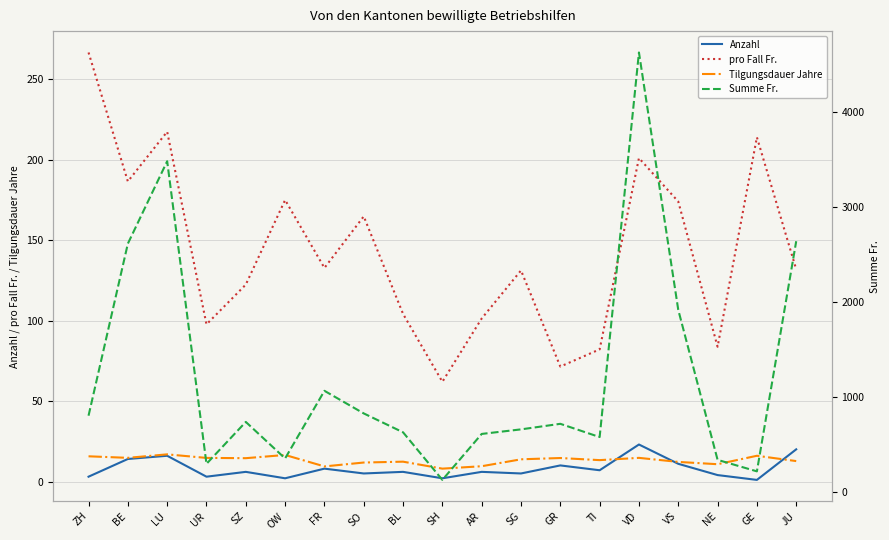

In pro Fall Fr., how many points are higher than both neighbors (excluding endpoints)?

6